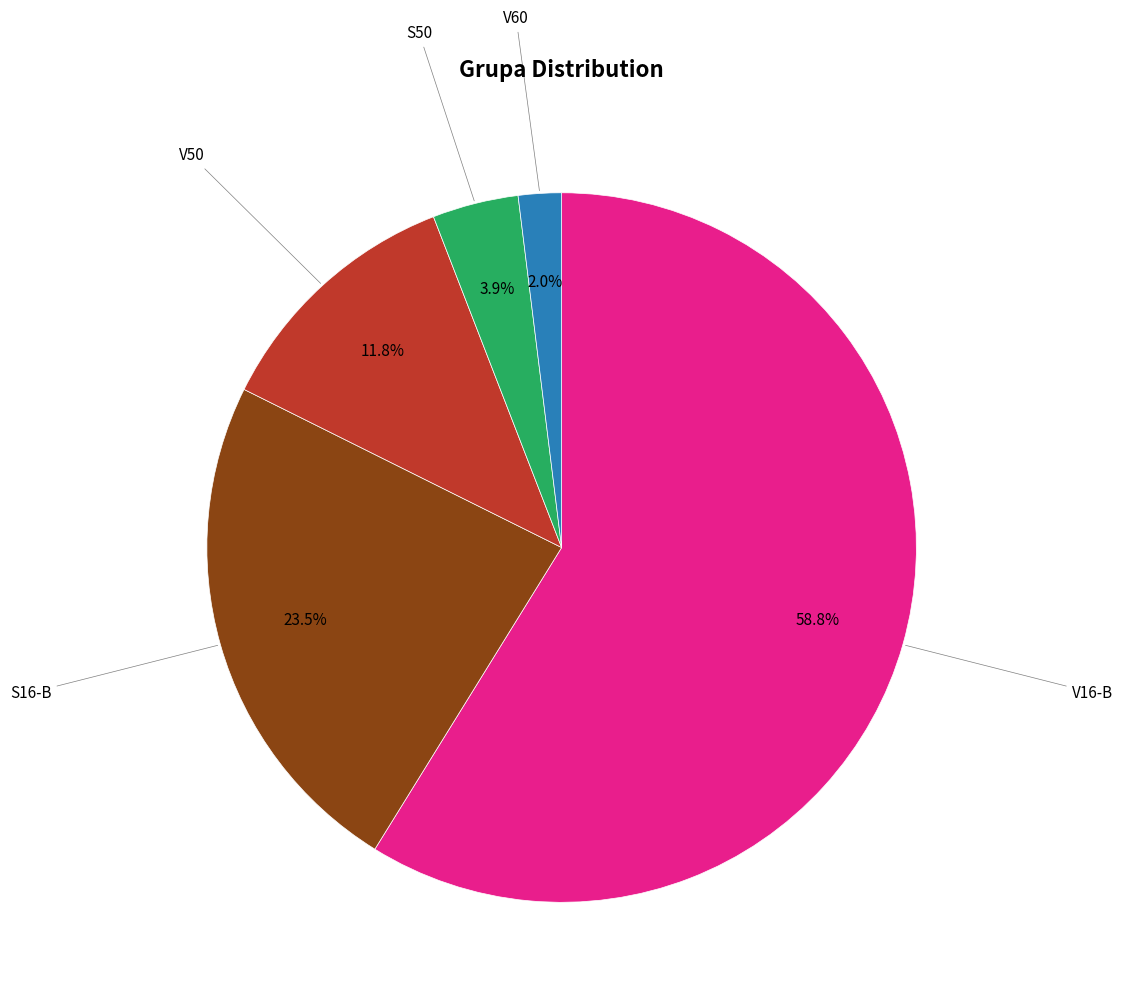

Is there any slice that represents more than half of the pie?

Yes